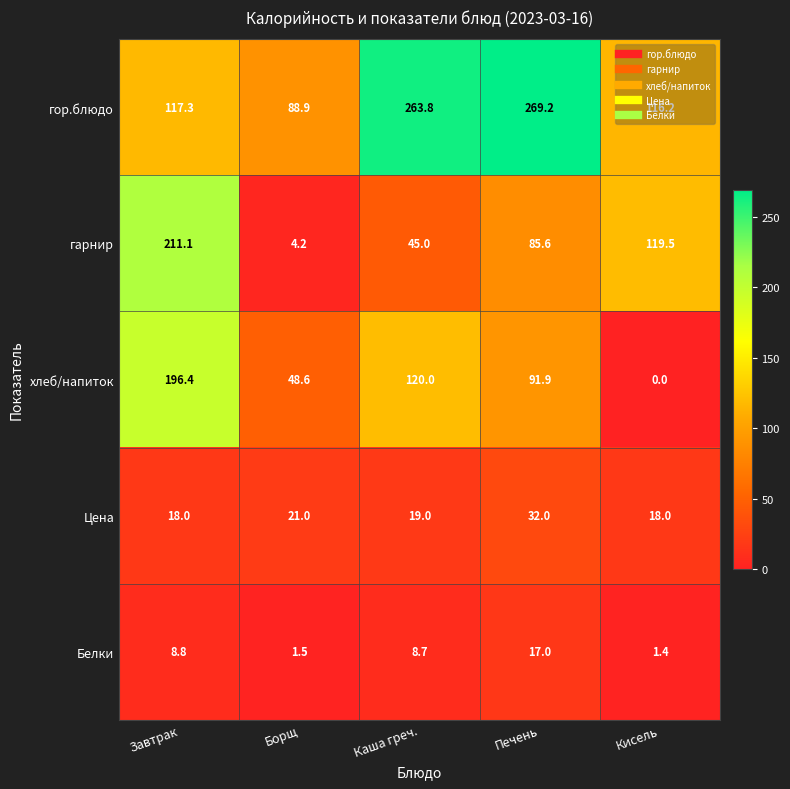

Which category has the lowest value across all series?

Кисель